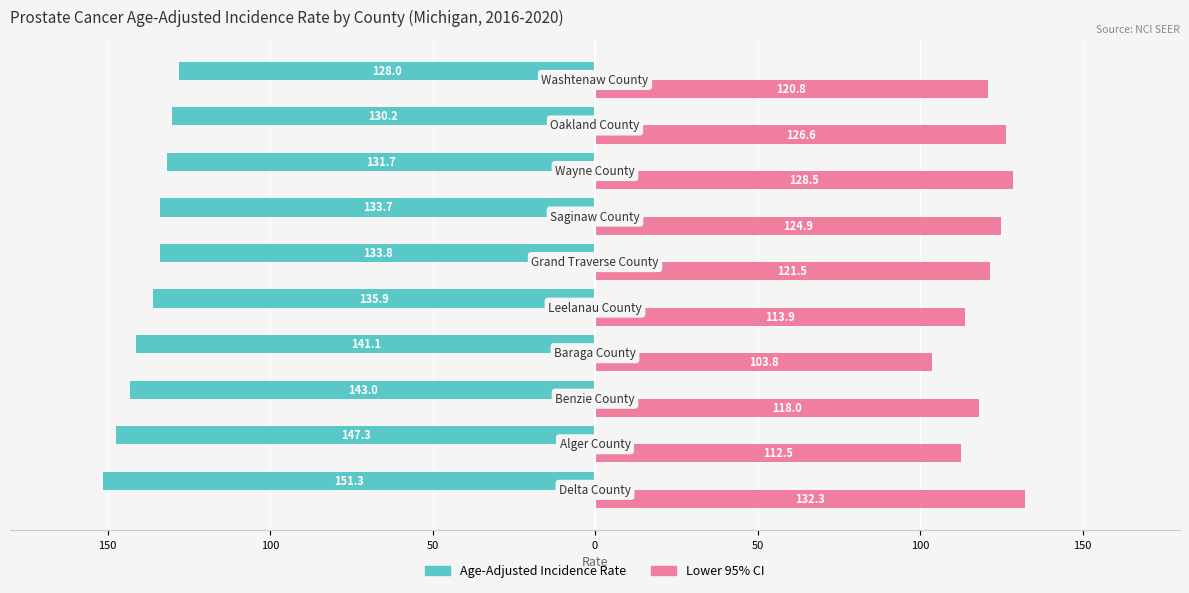

What are all the series names shown in the legend?

Age-Adjusted Incidence Rate, Lower 95% CI